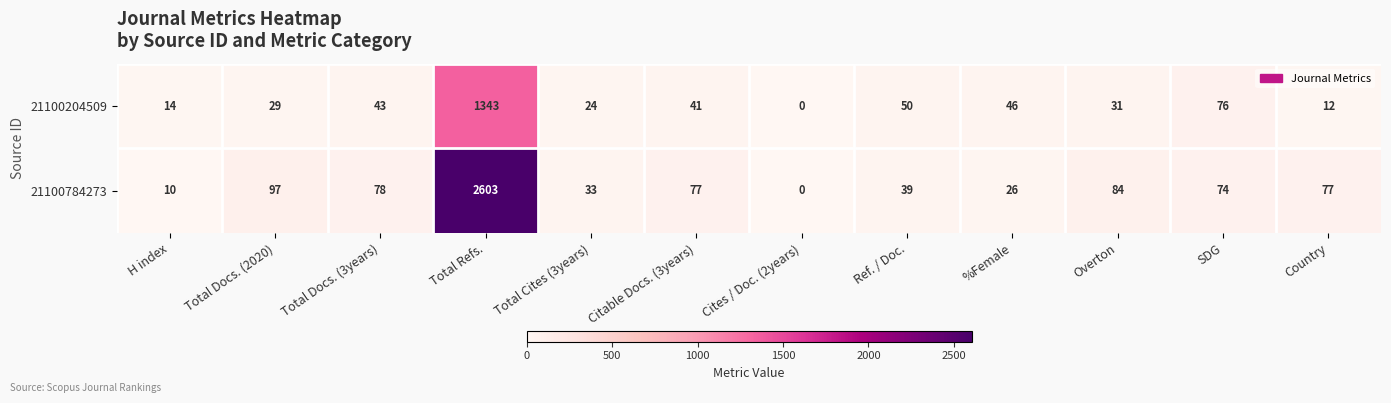

How many series are shown in this chart?

2